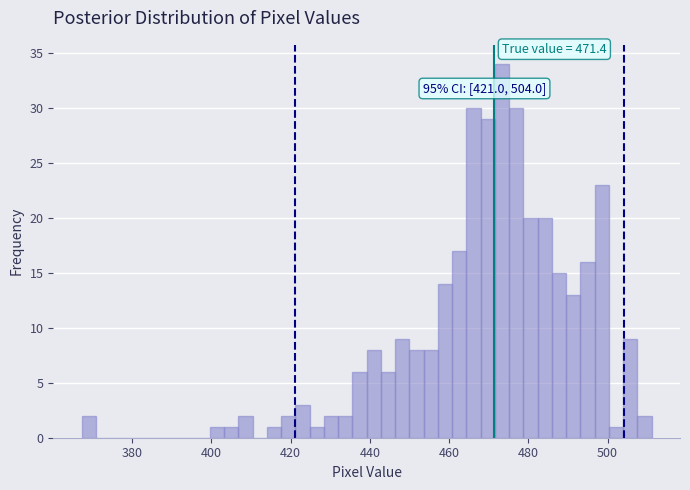

Read against the x-axis, roughly where is the centre of the tallest bar?

474